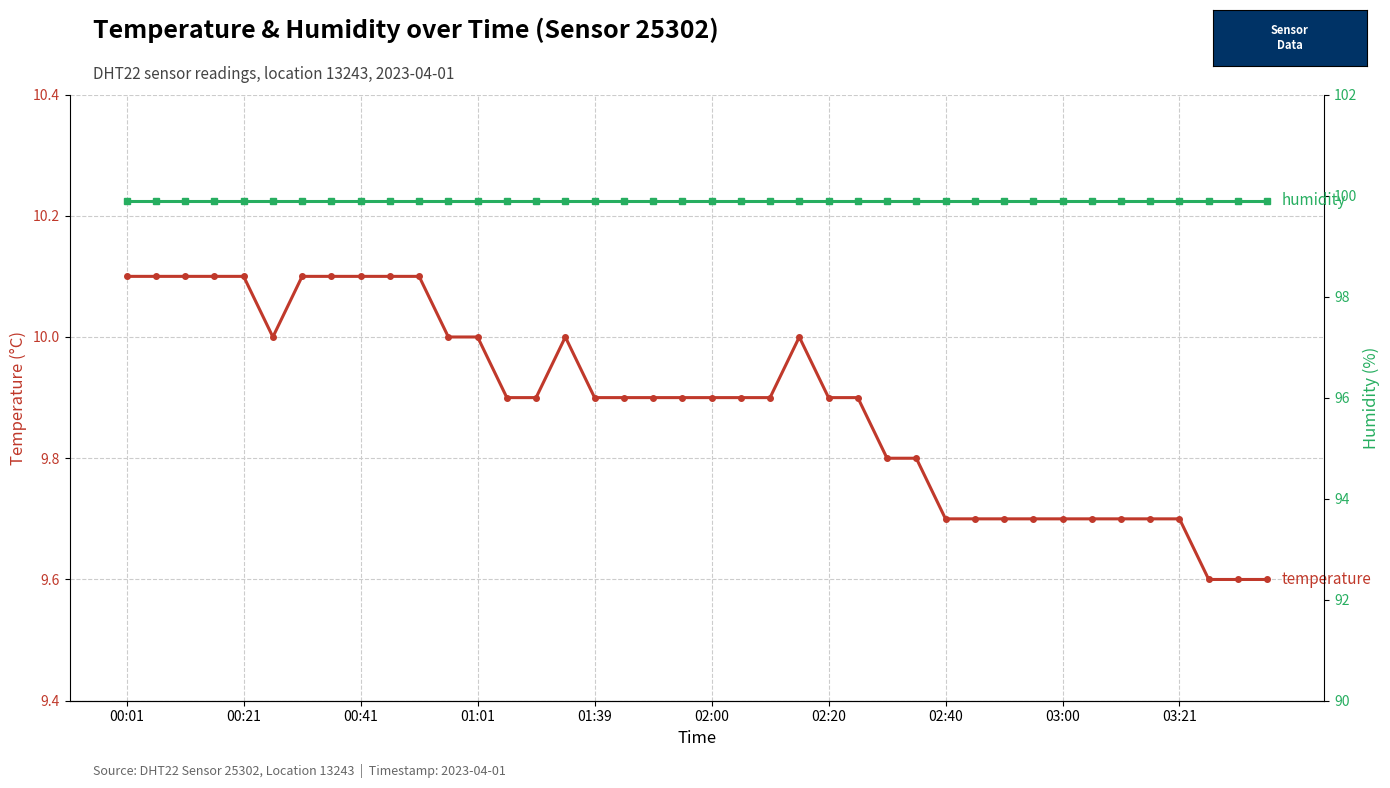

How many lines are shown in the chart?

2